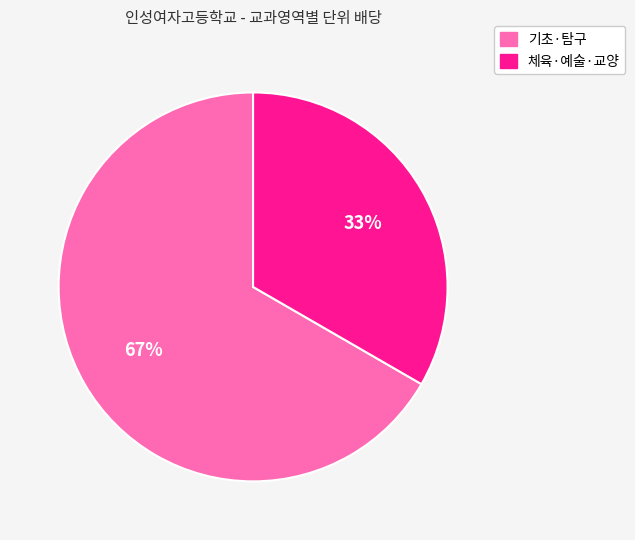

Do 기초·탐구 and 체육·예술·교양 together represent more than half of the pie?

Yes